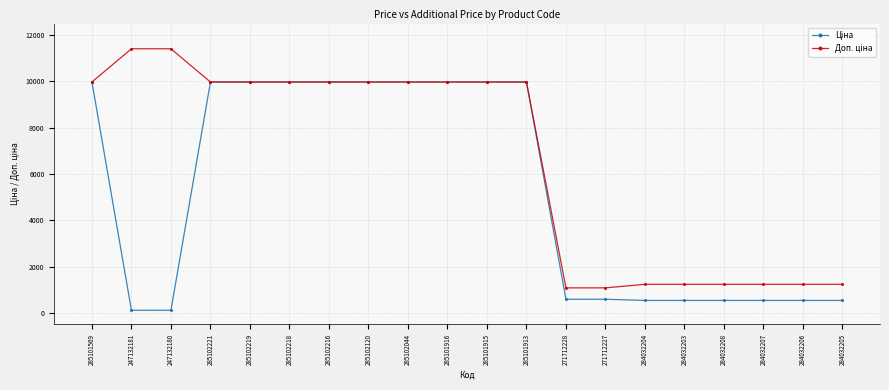

What is the total value across all series at 285102044?

19950.0